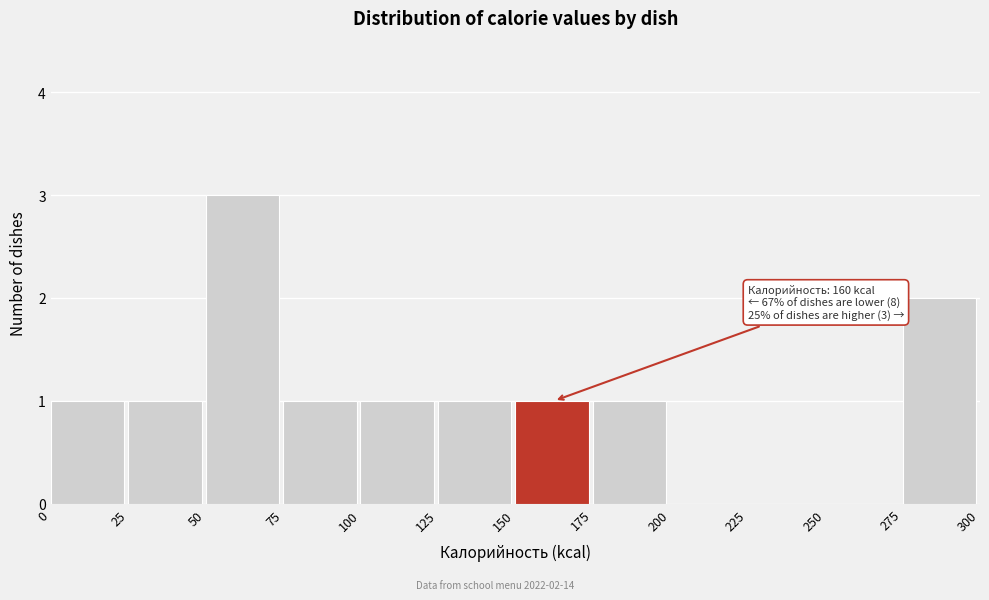

Over which range of the x-axis is the bar tallest?

50 to 75